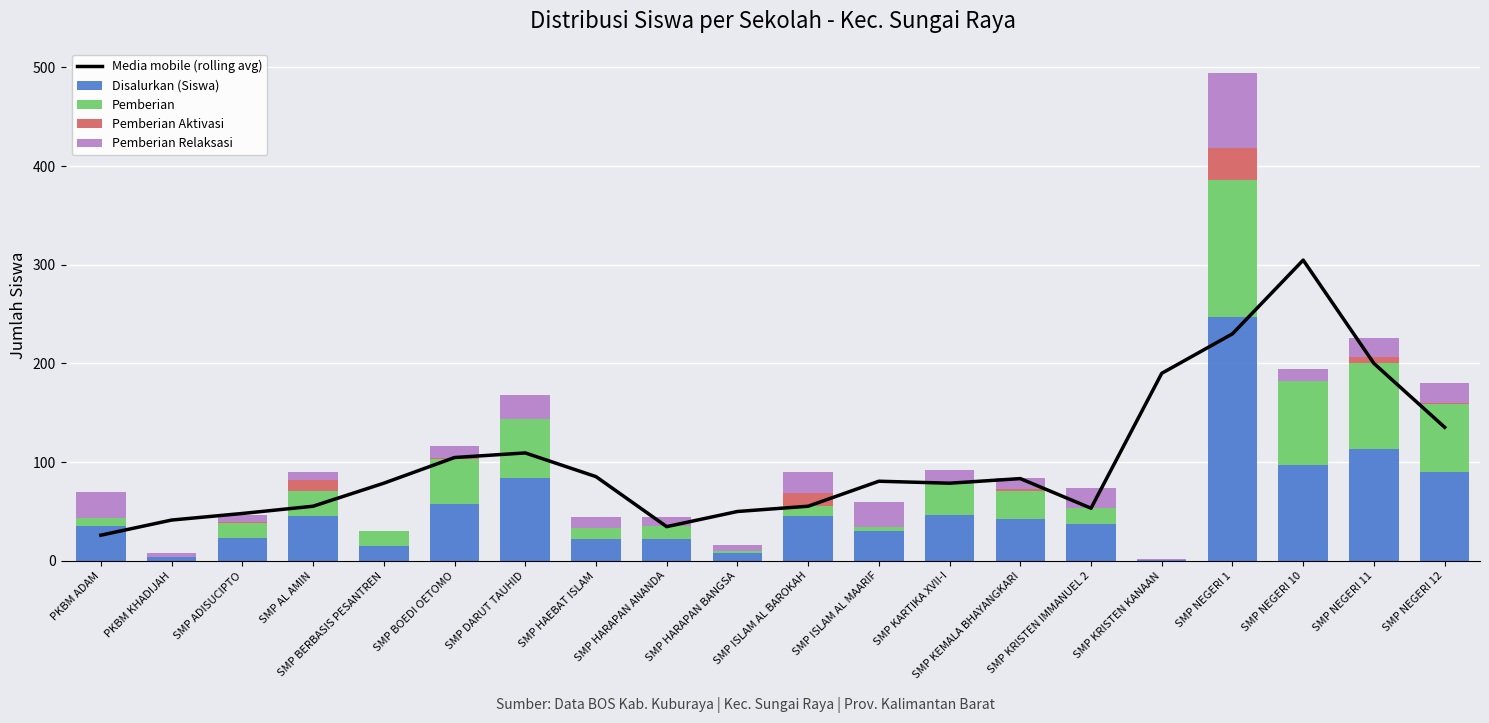

List the labels in order of Pemberian Aktivasi value, smallest first.

PKBM ADAM, PKBM KHADIJAH, SMP BERBASIS PESANTREN, SMP DARUT TAUHID, SMP HAEBAT ISLAM, SMP HARAPAN ANANDA, SMP HARAPAN BANGSA, SMP ISLAM AL MAARIF, SMP KARTIKA XVII-I, SMP KRISTEN IMMANUEL 2, SMP KRISTEN KANAAN, SMP NEGERI 10, SMP ADISUCIPTO, SMP BOEDI OETOMO, SMP NEGERI 12, SMP KEMALA BHAYANGKARI, SMP NEGERI 11, SMP AL AMIN, SMP ISLAM AL BAROKAH, SMP NEGERI 1